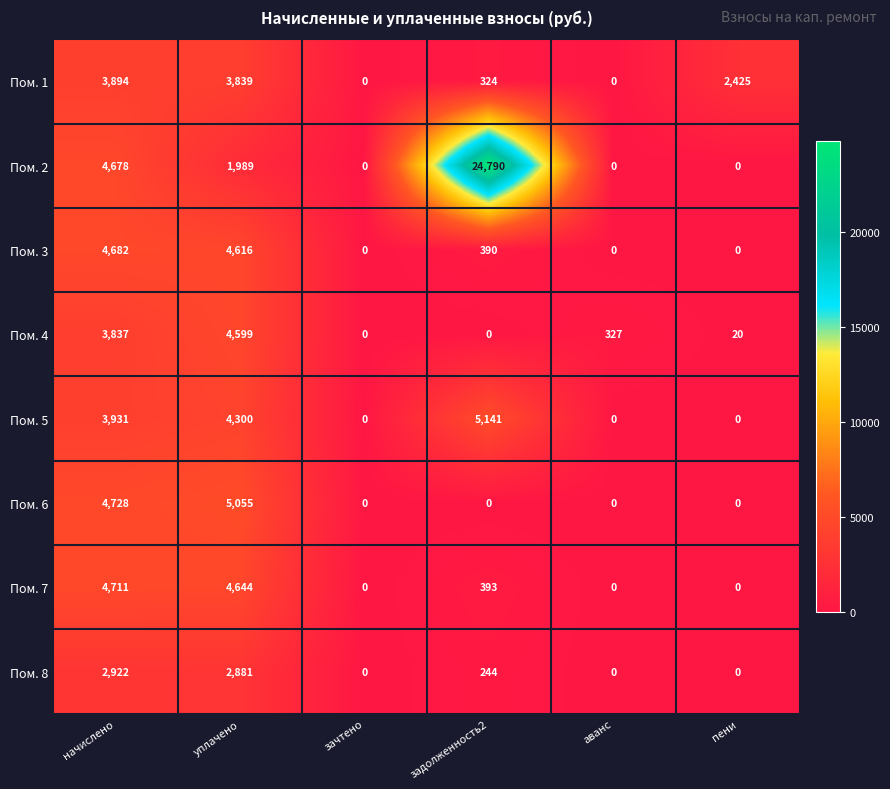

Which series has the widest spread of values?

Пом. 2